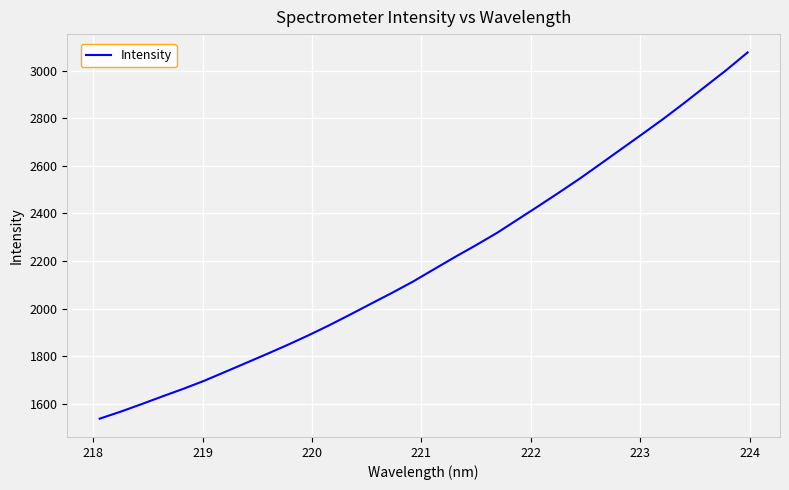

What is the minimum value shown in the chart?

1537.3